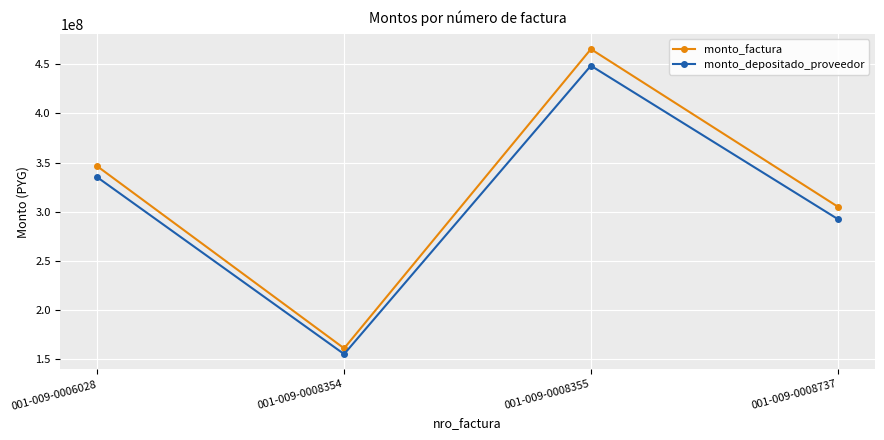

What is the maximum value for monto_factura?

465285600